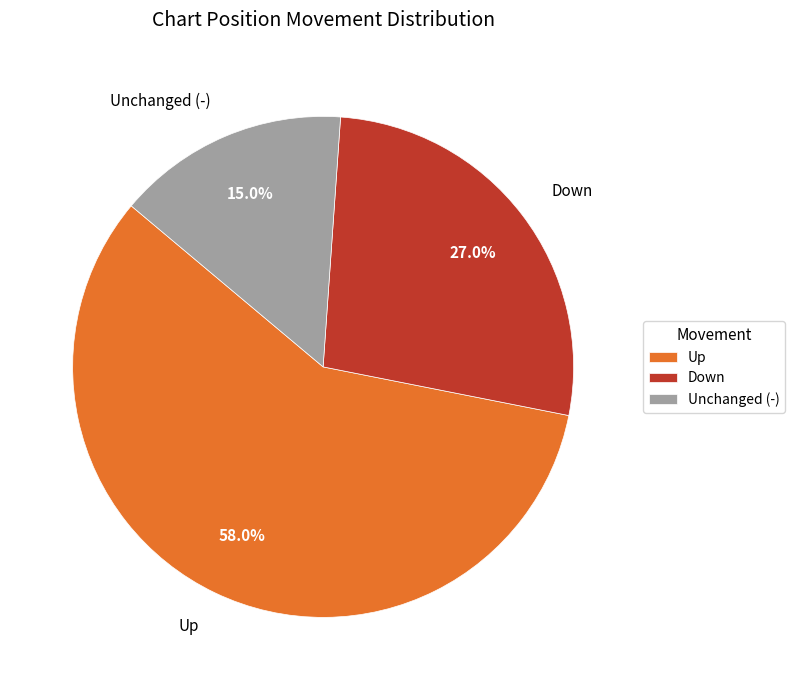

What percentage do Down and Up together represent?

85.0%